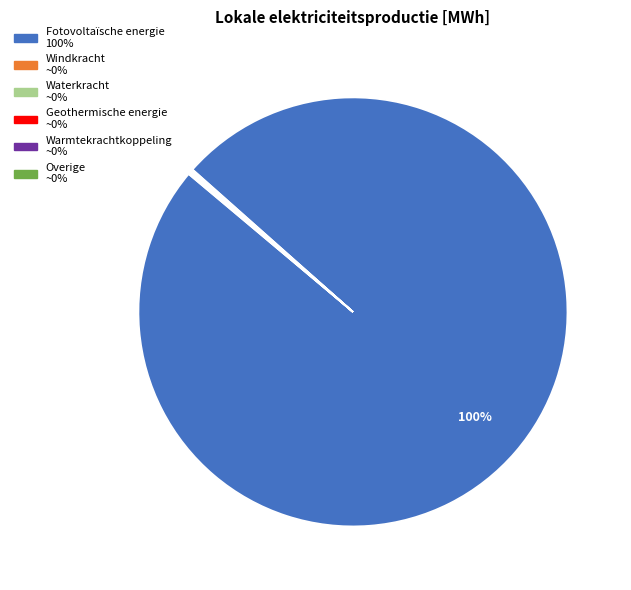

Which category accounts for the majority?

Fotovoltaïsche energie